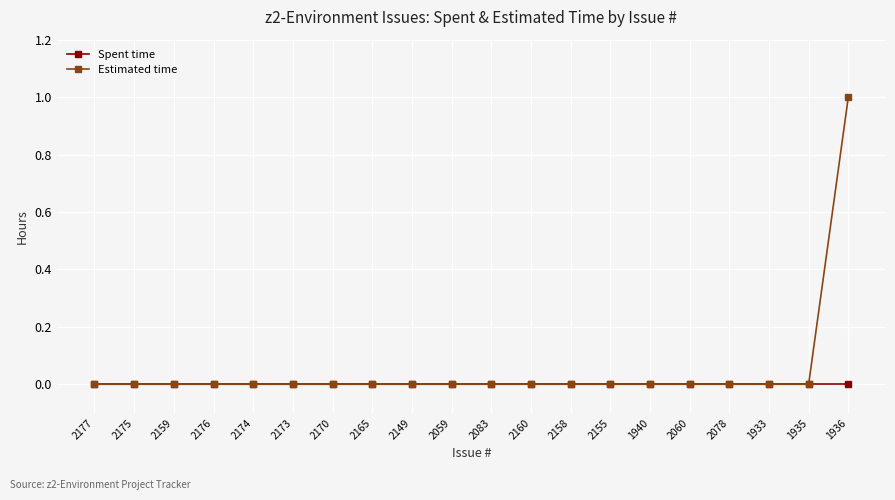

At which label does Estimated time reach its peak?

1936